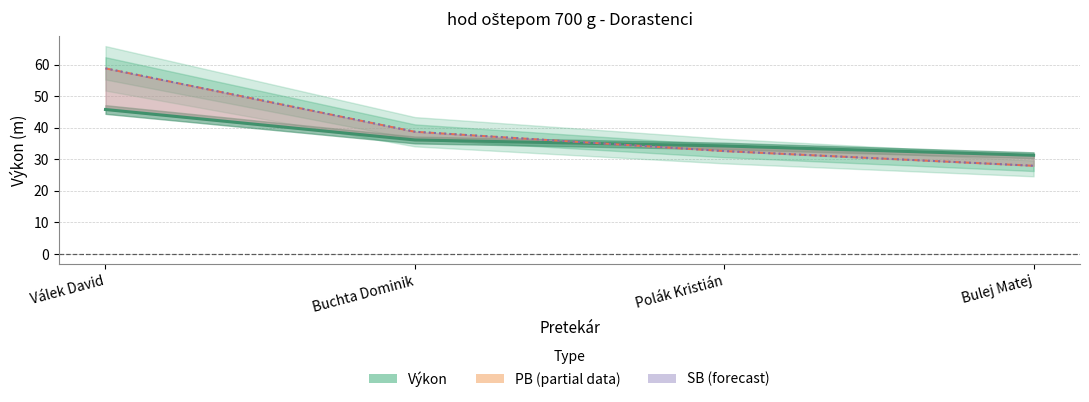

True or false: Výkon has more than 1 points higher than both neighbors.

False